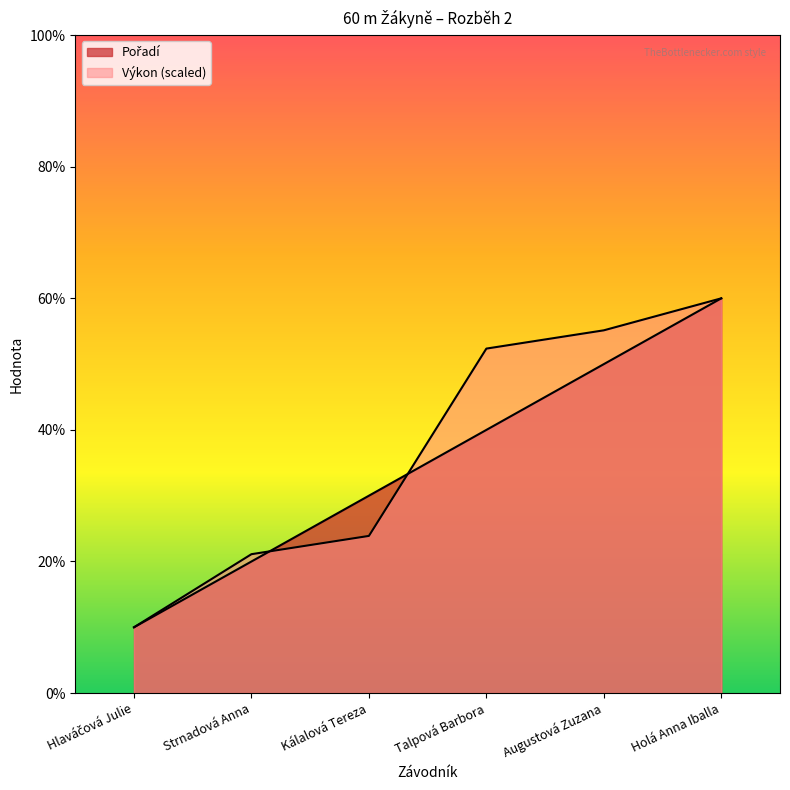

Does the chart have visible grid lines?

No